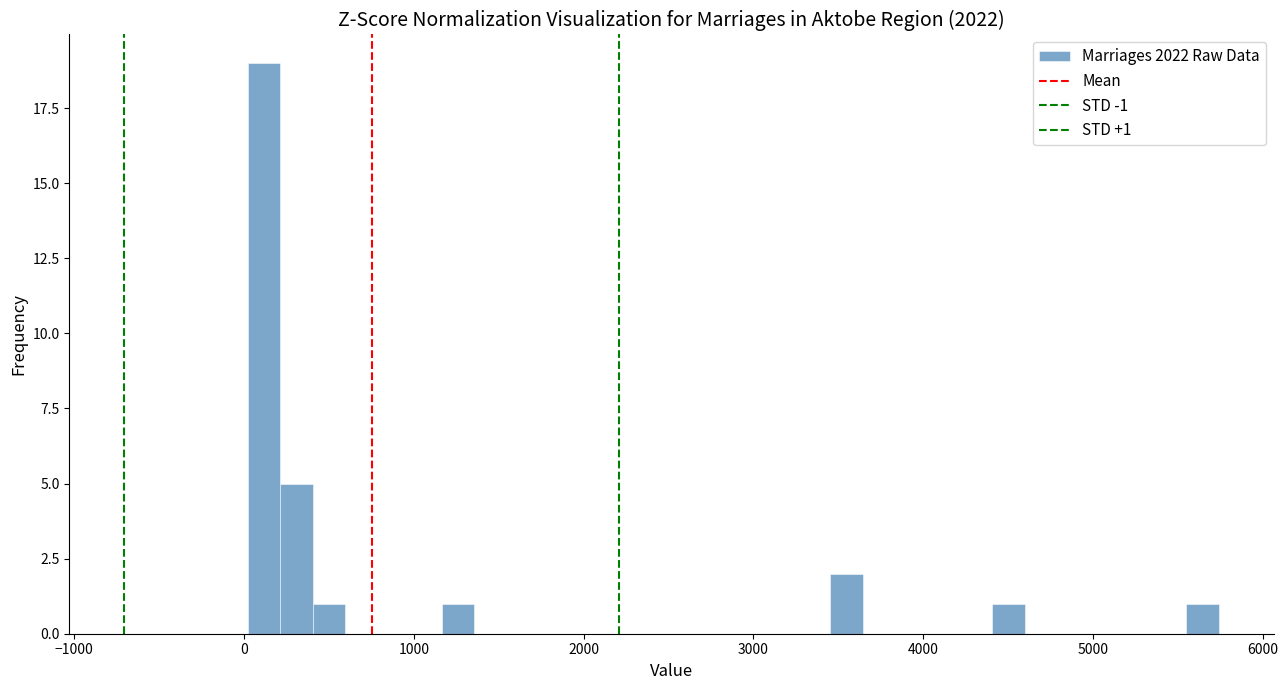

Read against the x-axis, roughly where is the centre of the tallest bar?

100